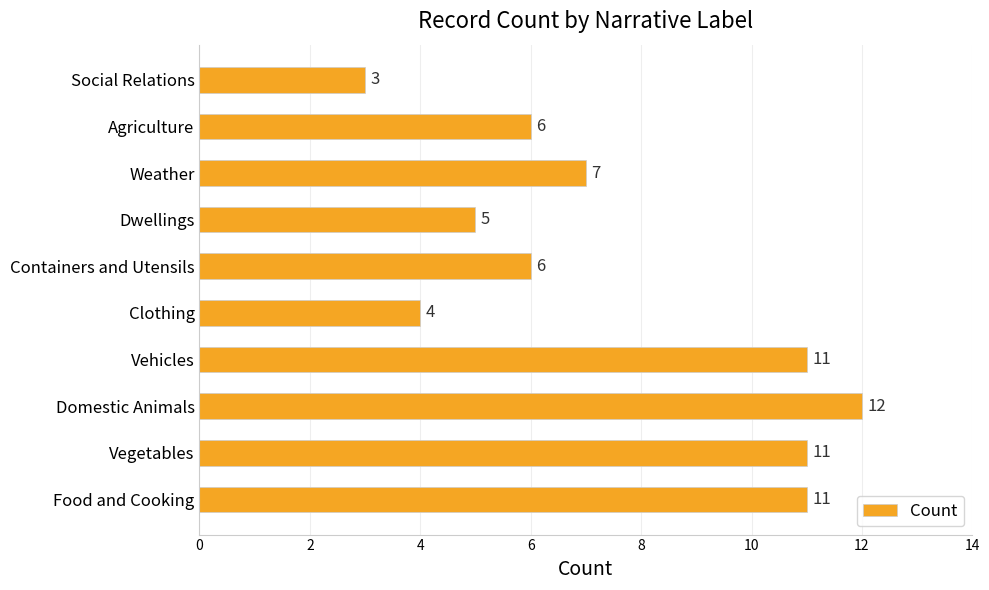

Reading bottom to top, list all the values displayed in this chart.

11	11	12	11	4	6	5	7	6	3